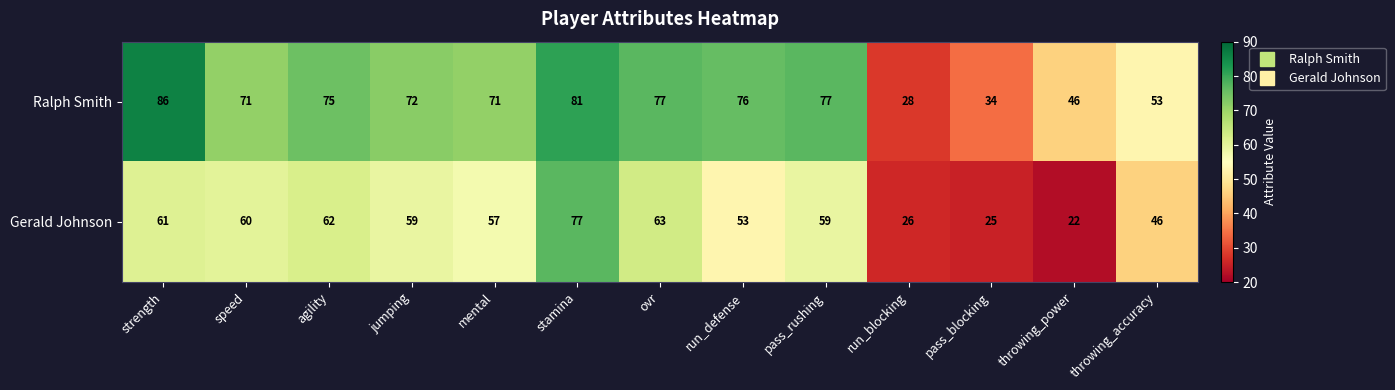

Reading right to left, what are all the values shown in this chart?

Ralph Smith: 53	46	34	28	77	76	77	81	71	72	75	71	86
Gerald Johnson: 46	22	25	26	59	53	63	77	57	59	62	60	61